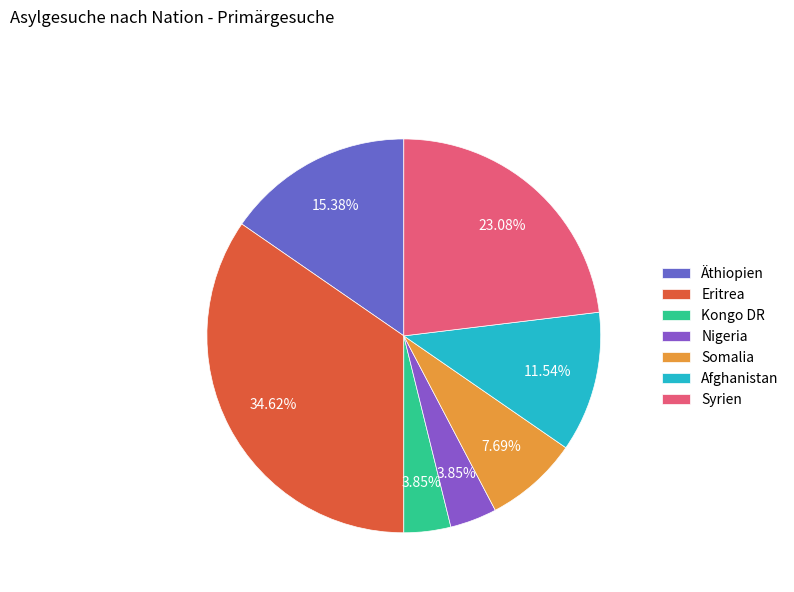

Does any single category account for the majority?

No